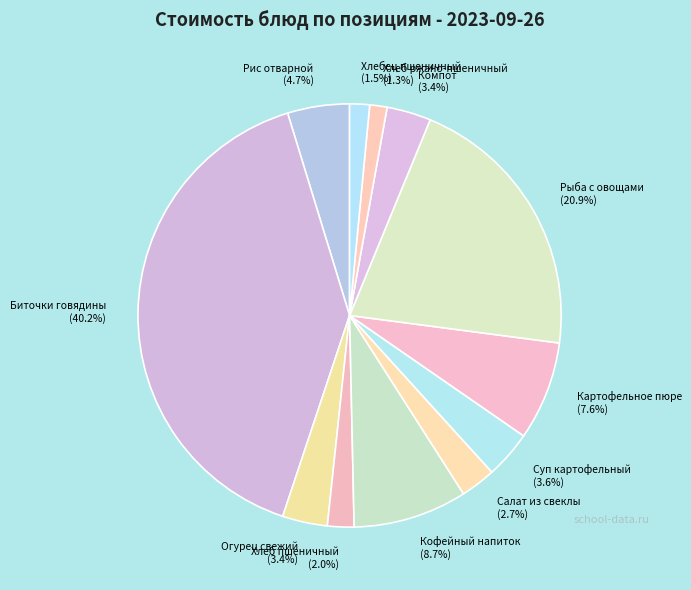

What percentage is NOT represented by Биточки говядины (40.2%)?

59.8%